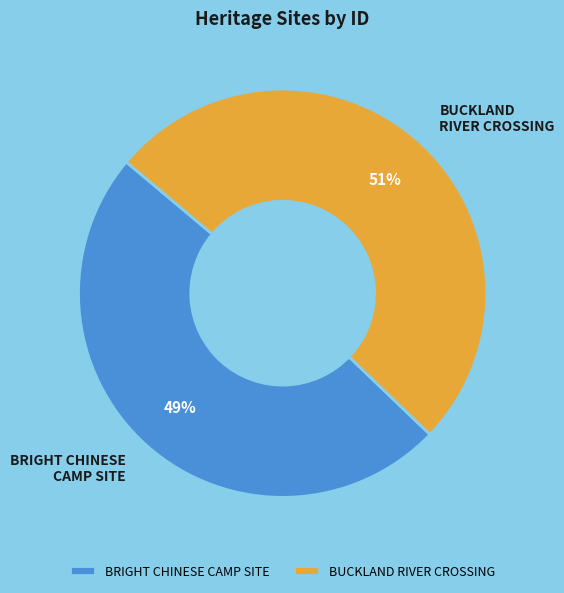

To the nearest percent, what portion does BRIGHT CHINESE CAMP SITE represent?

49%